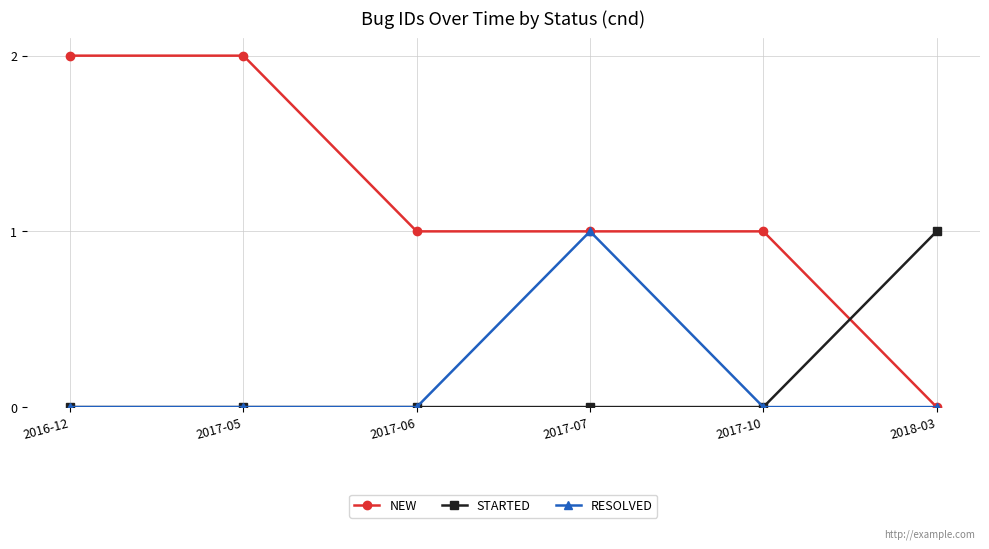

The value of NEW at 2017-05 is 4. True or false?

False